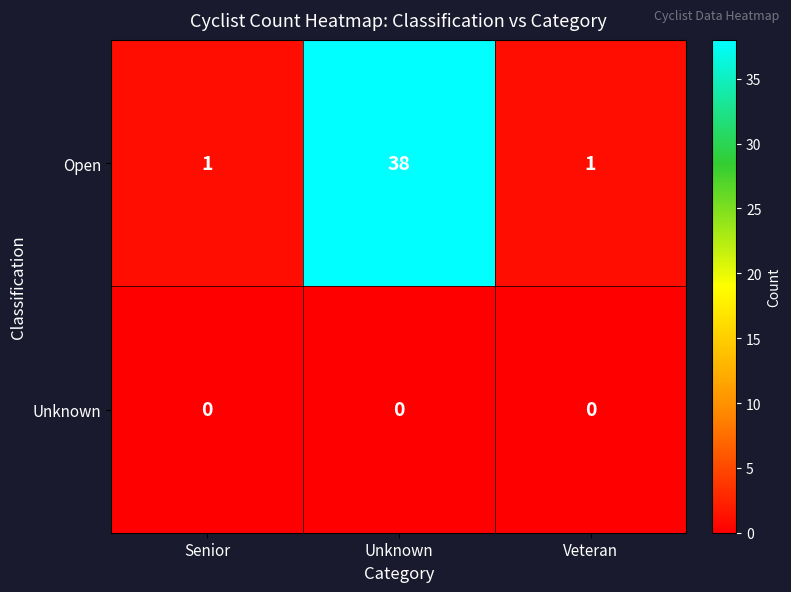

How many series are shown in this chart?

2